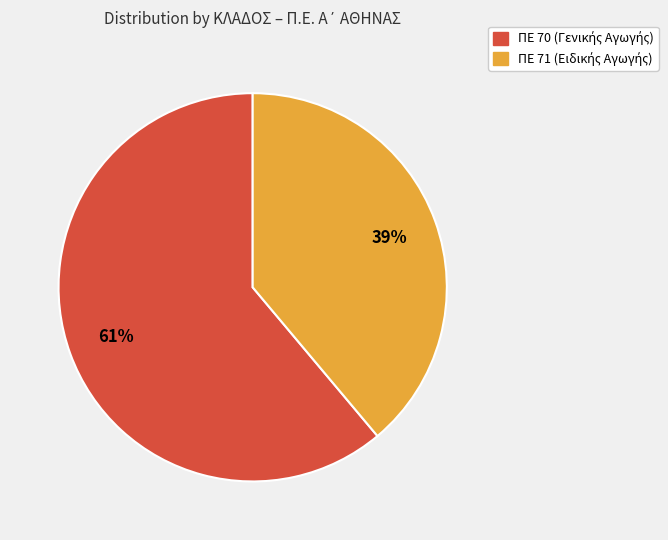

Combined, do ΠΕ 71 and ΠΕ 70 account for over 50%?

Yes